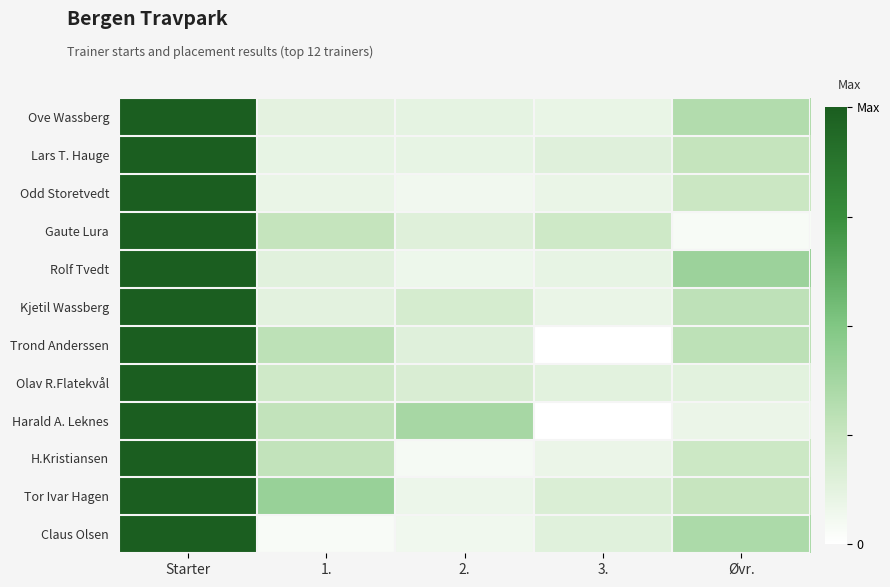

Count the number of categories in the chart.

5